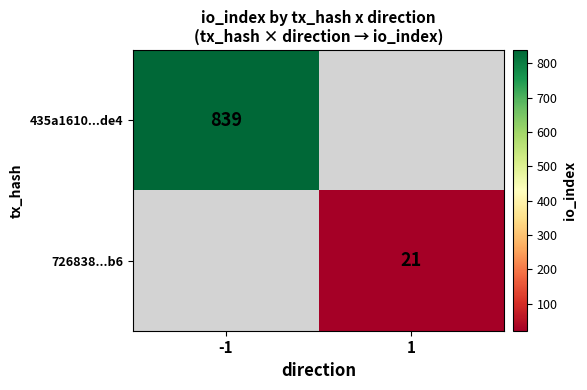

The 726838...b6 series shows 33 at 1. True or false?

False